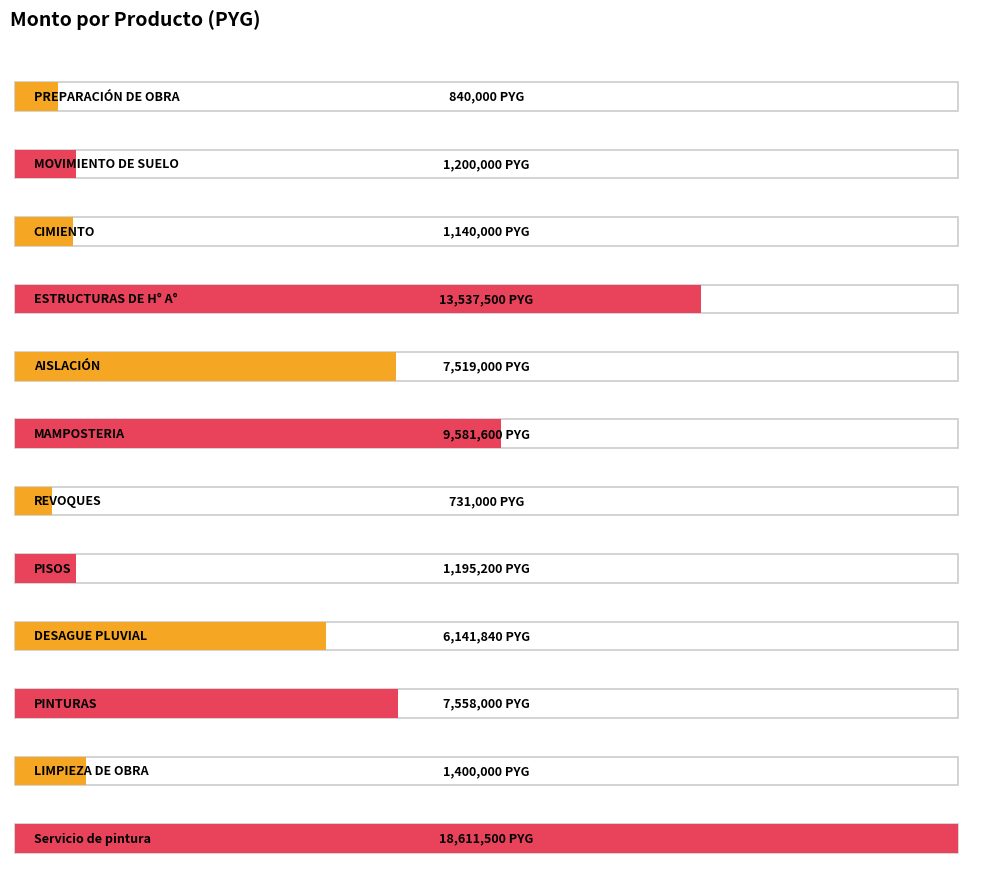

Approximately how many times larger is the value at AISLACIÓN compared to MAMPOSTERIA?

0.8